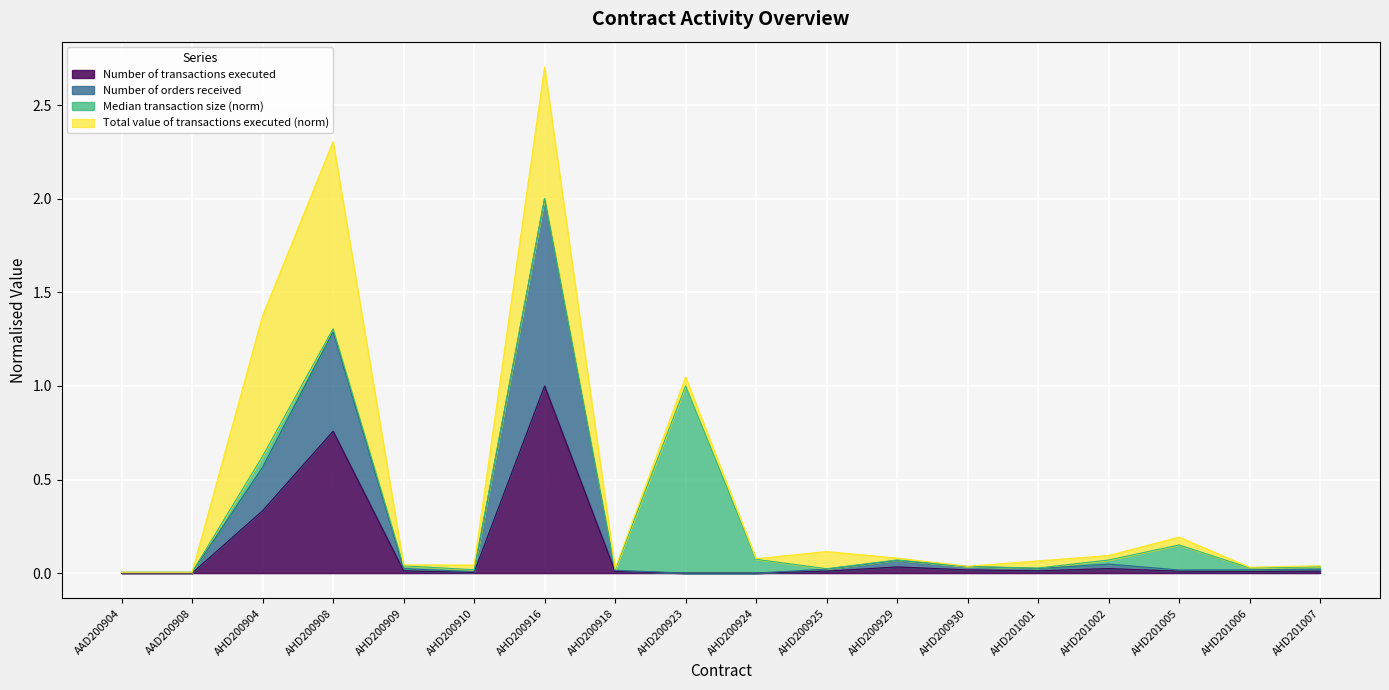

True or false: Number of transactions executed has a value of -0.6 at AAD200908.

False